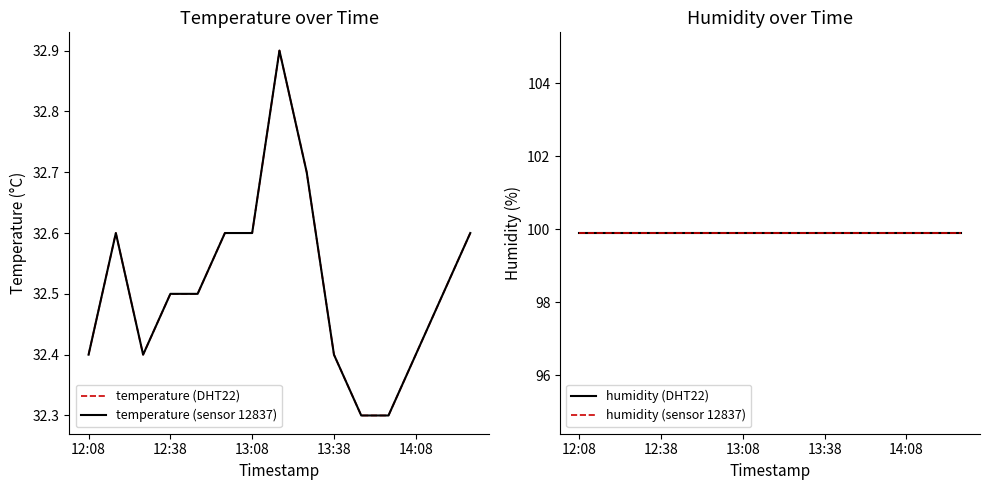

True or false: humidity (DHT22) and temperature (sensor 12837) intersect in this chart.

False